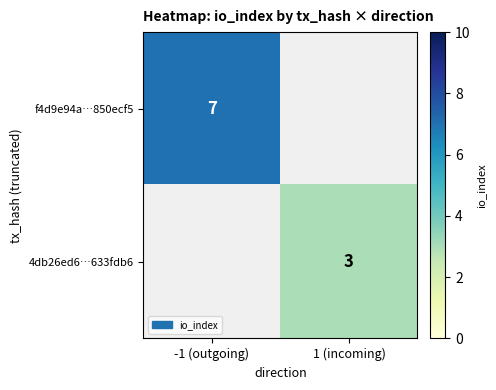

The 4db26ed6…633fdb6 series shows 3 at 1 (incoming). True or false?

True